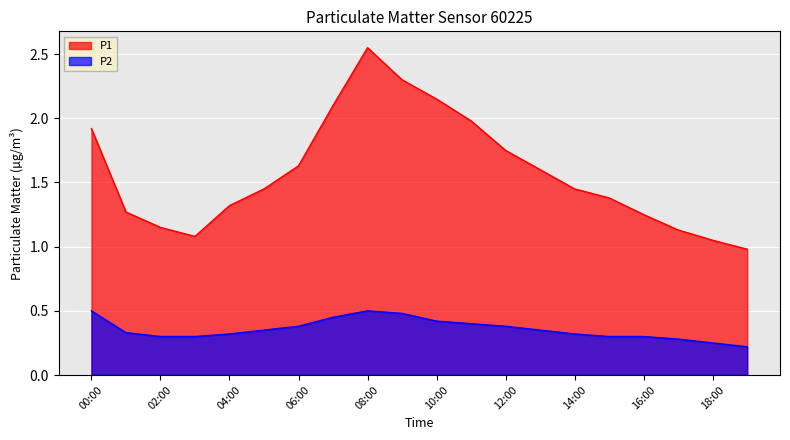

At how many categories does at least one series exceed 1?

19